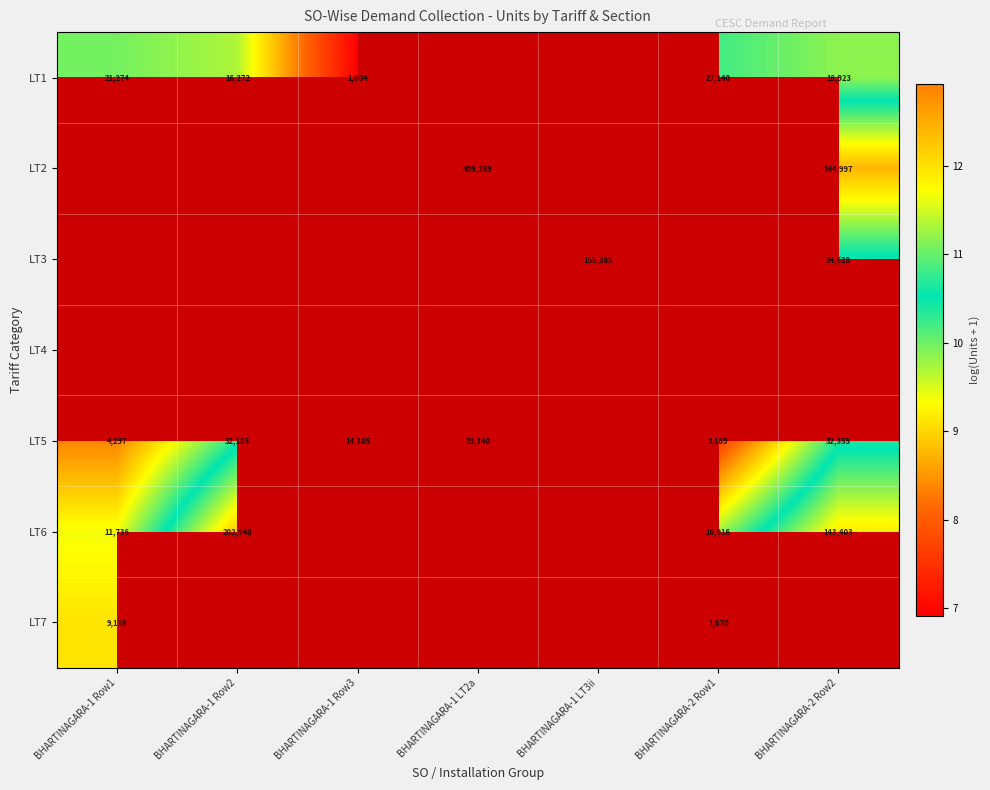

The LT2 series shows 12.9 at BHARTINAGARA-1 LT2a. True or false?

True